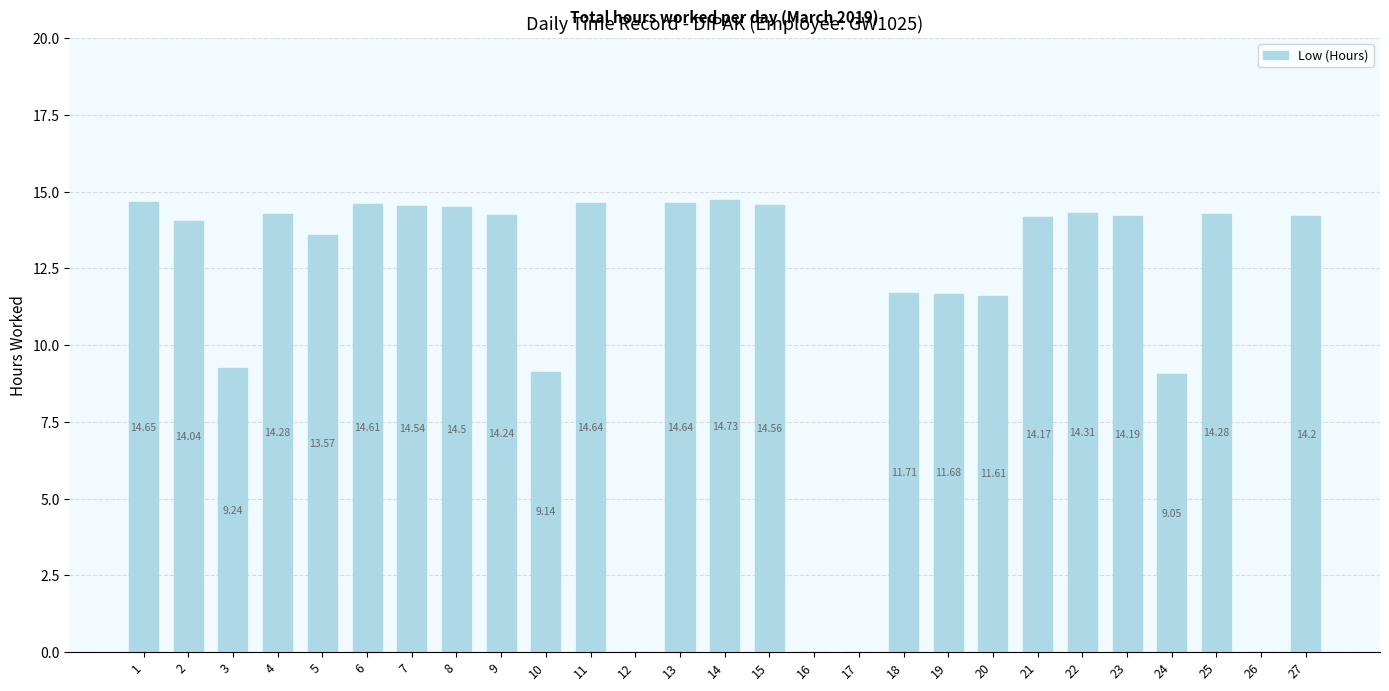

What is the approximate value at 4?

14.3